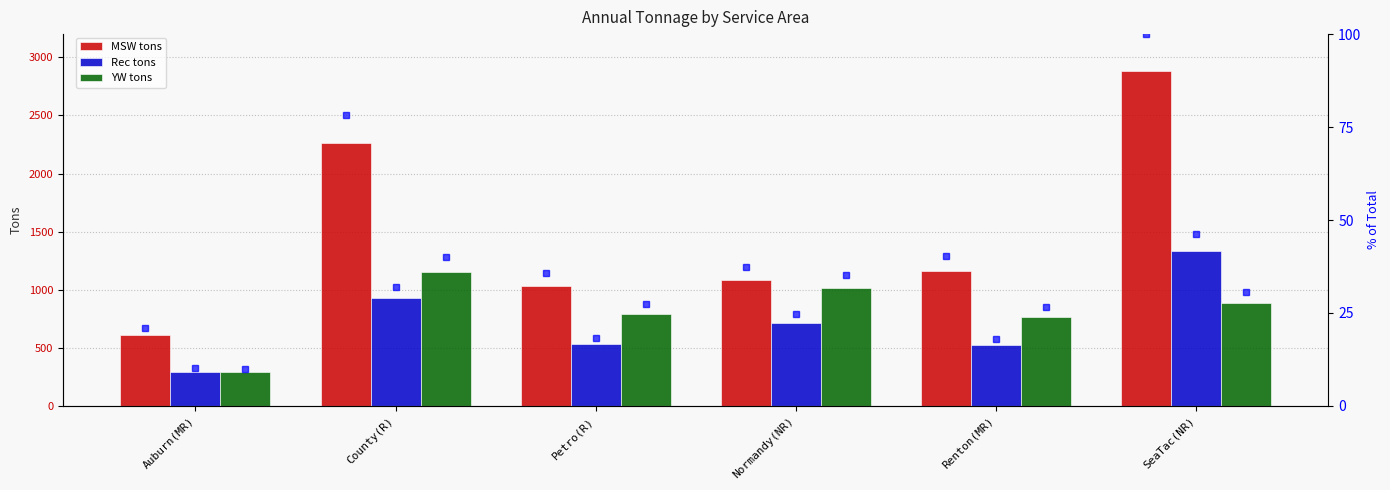

At which category is the sum across all series the highest?

SeaTac(NR)